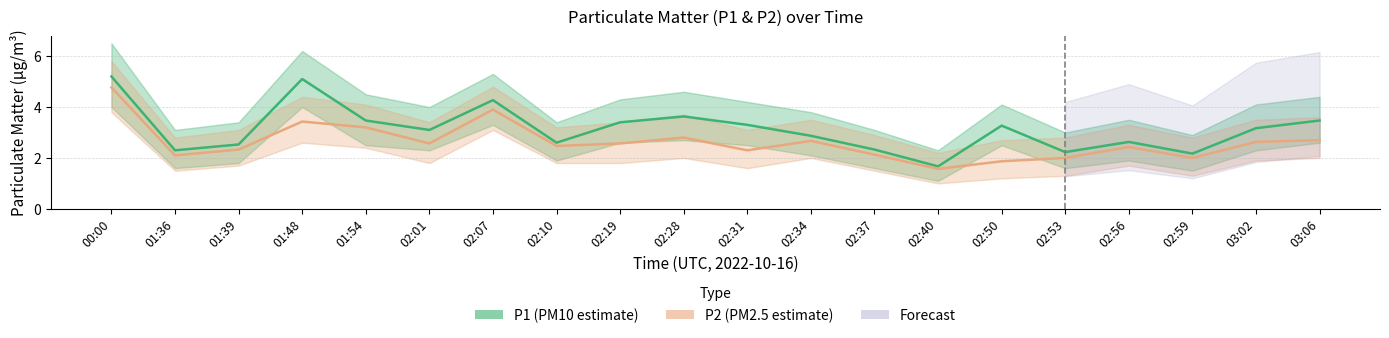

What is the average value of the P1 (PM10 estimate) series?

3.1